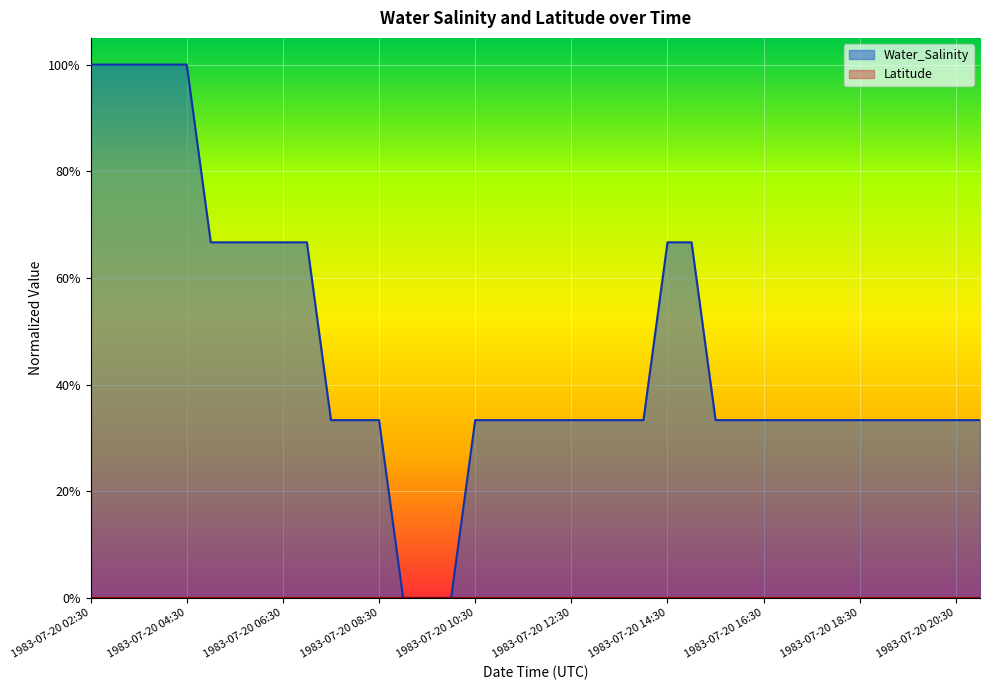

What is the difference between the values at 1983-07-20 17:30 and 1983-07-20 09:30?

0.3